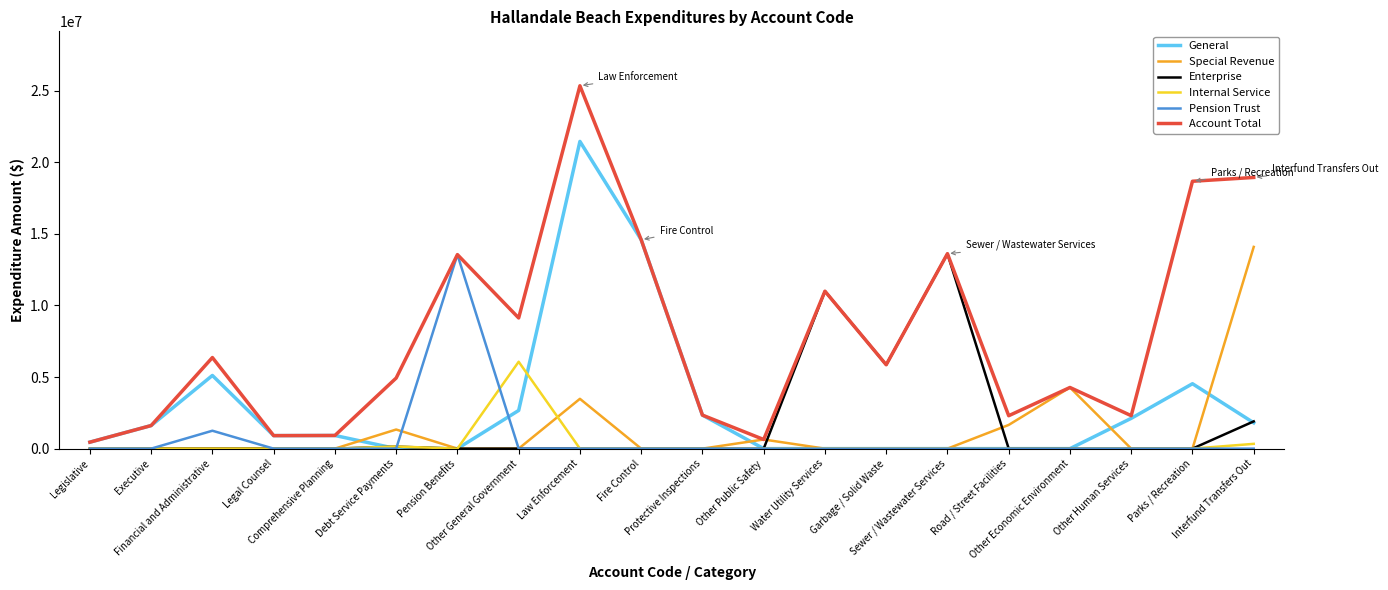

Which series has the largest total across all categories?

Account Total